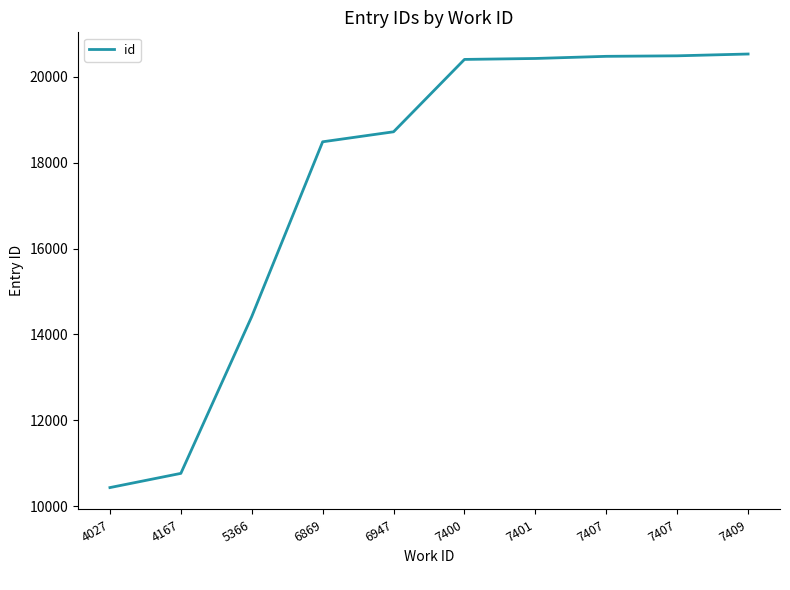

Approximately how many times larger is the value at 6947 compared to 4027?

1.8